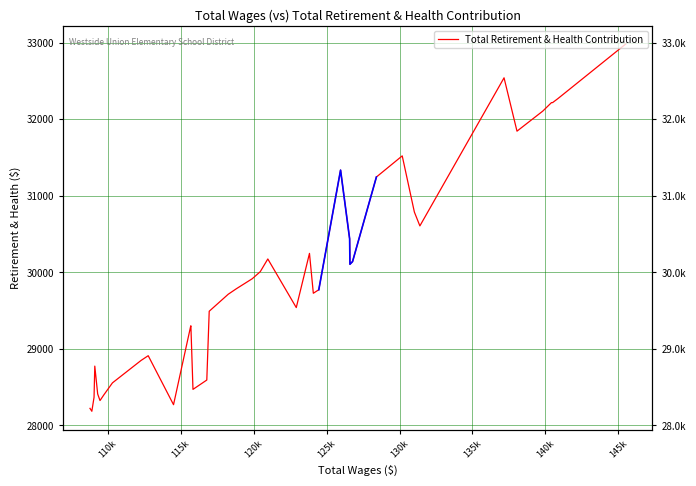

True or false: the data has more than 0 interior local peaks.

True